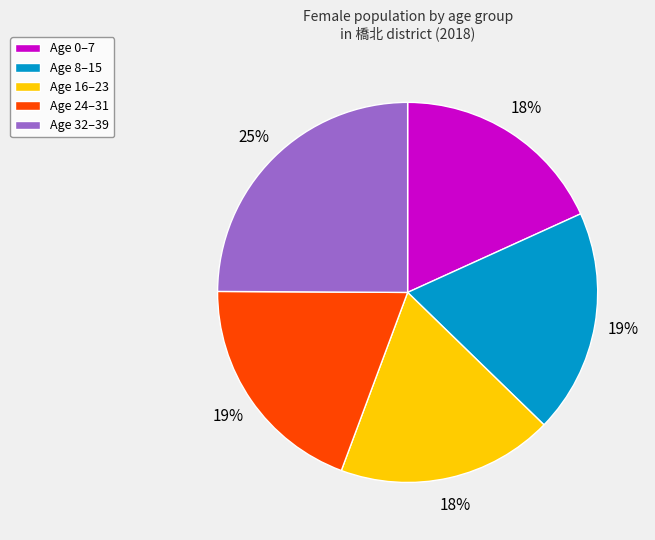

Which slice is the largest?

Age 32–39